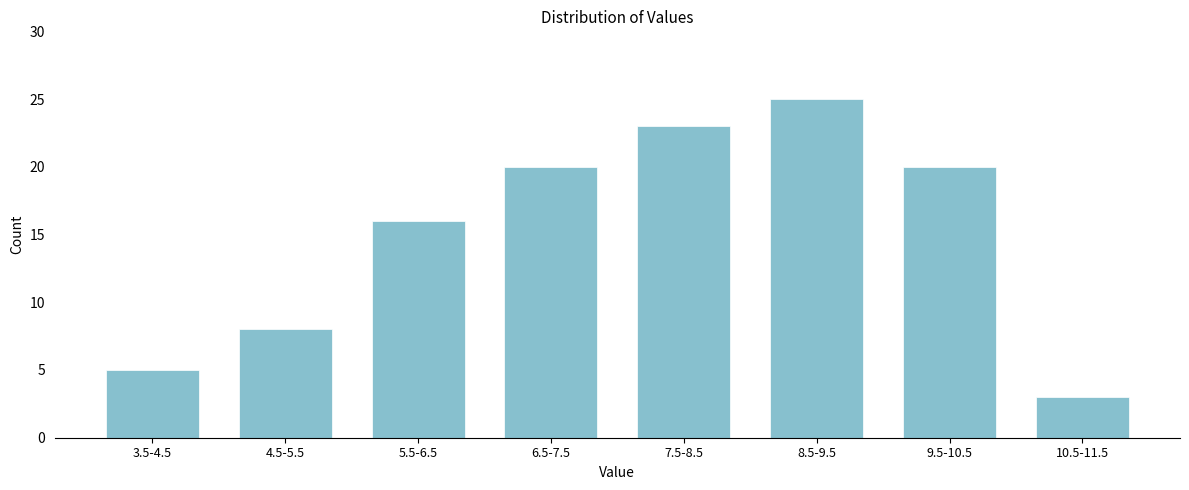

Reading left to right, what are all the values shown in this chart?

3.5-4.5=5	4.5-5.5=8	5.5-6.5=16	6.5-7.5=20	7.5-8.5=23	8.5-9.5=25	9.5-10.5=20	10.5-11.5=3